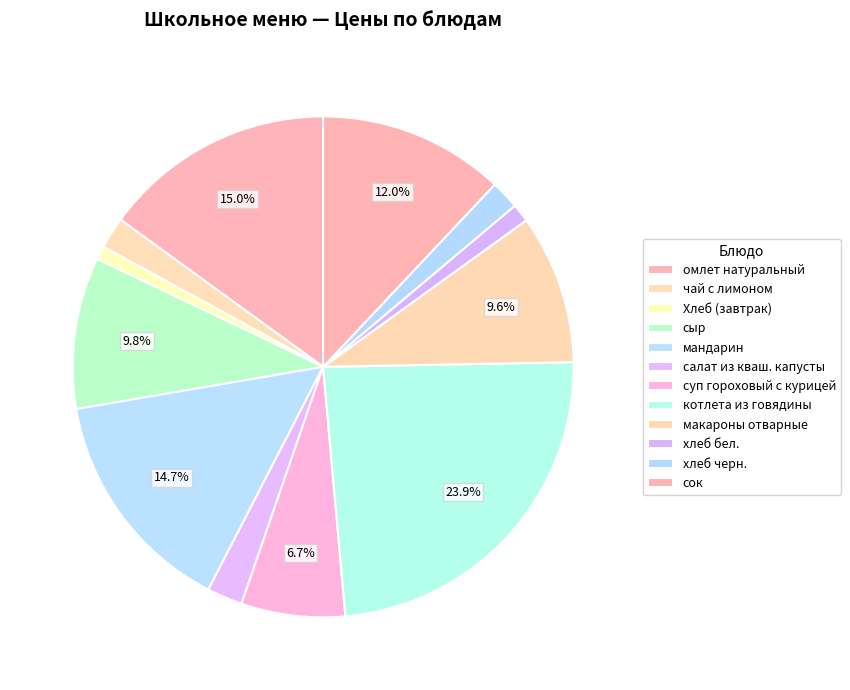

How many segments does this pie chart have?

12